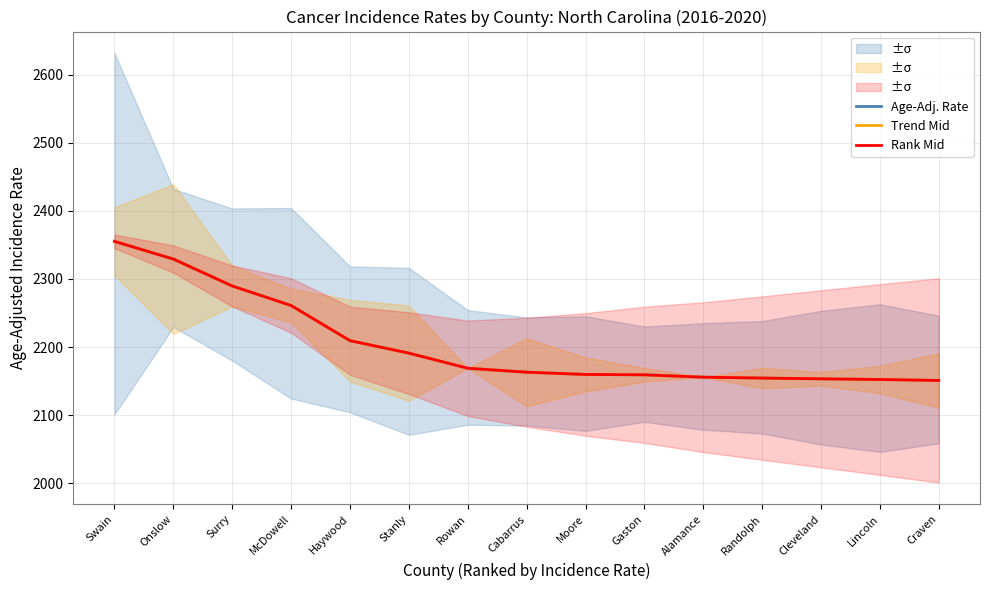

What position from the left is Onslow?

2